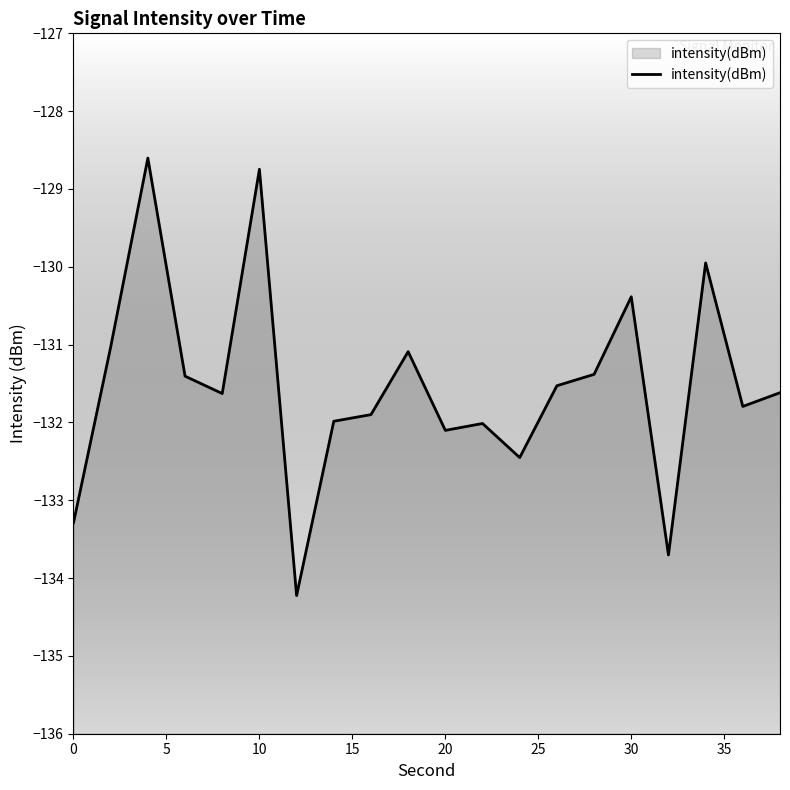

What is the maximum value shown in the chart?

-128.6